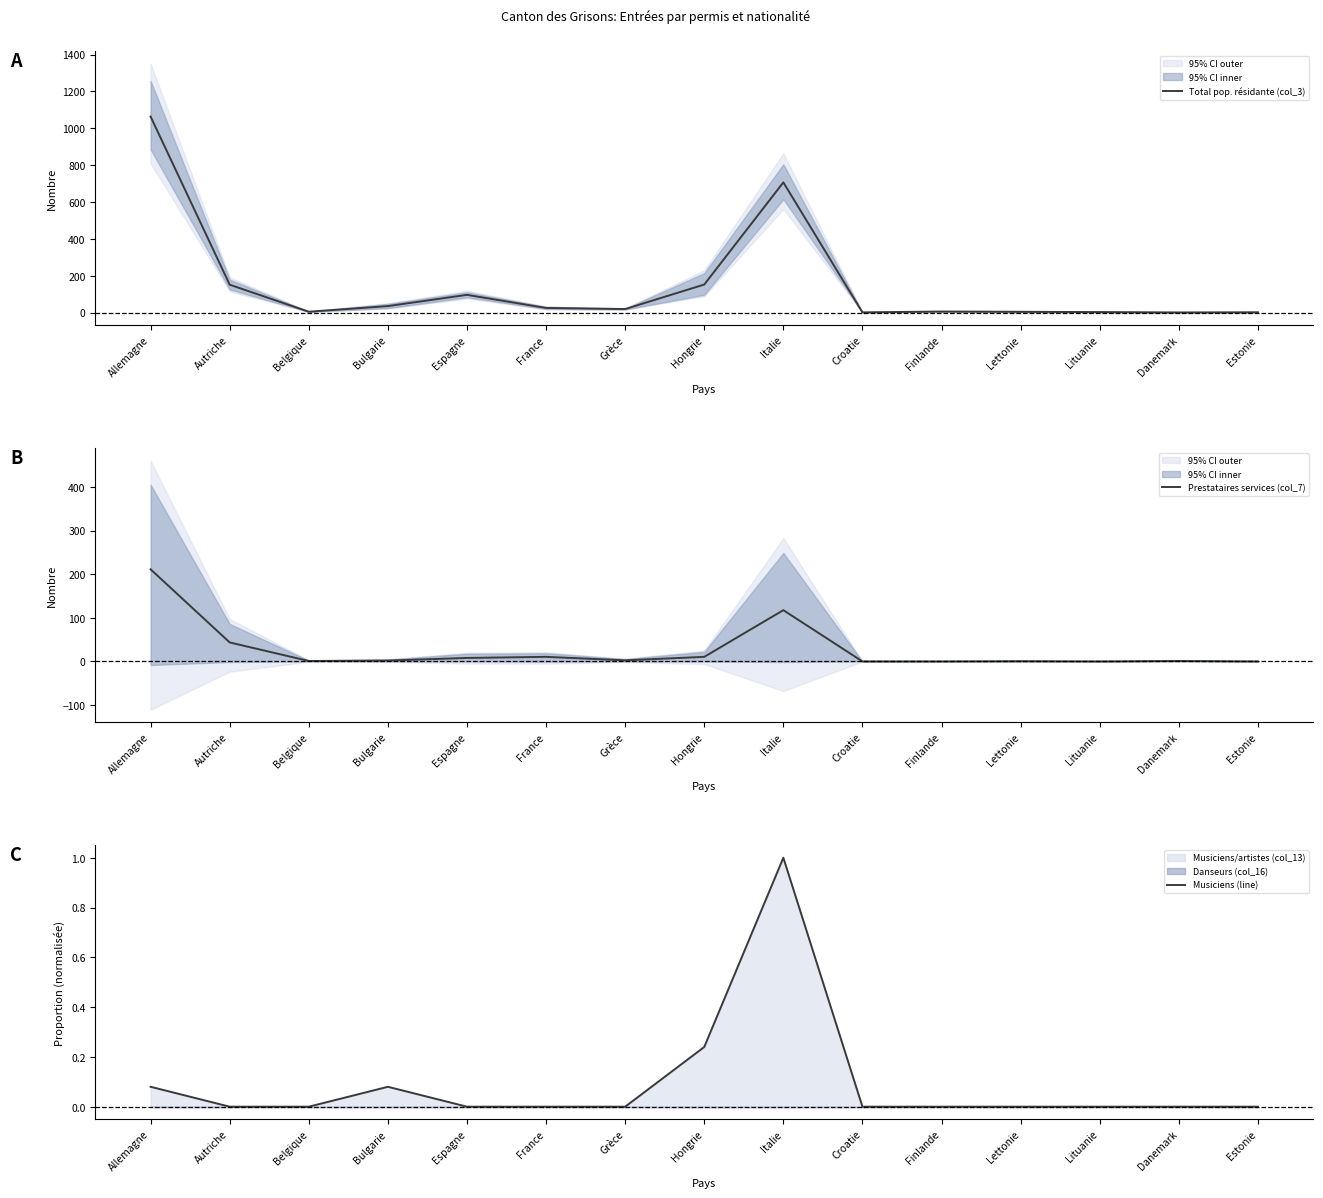

What is the average value of the Musiciens (line) series?

0.1